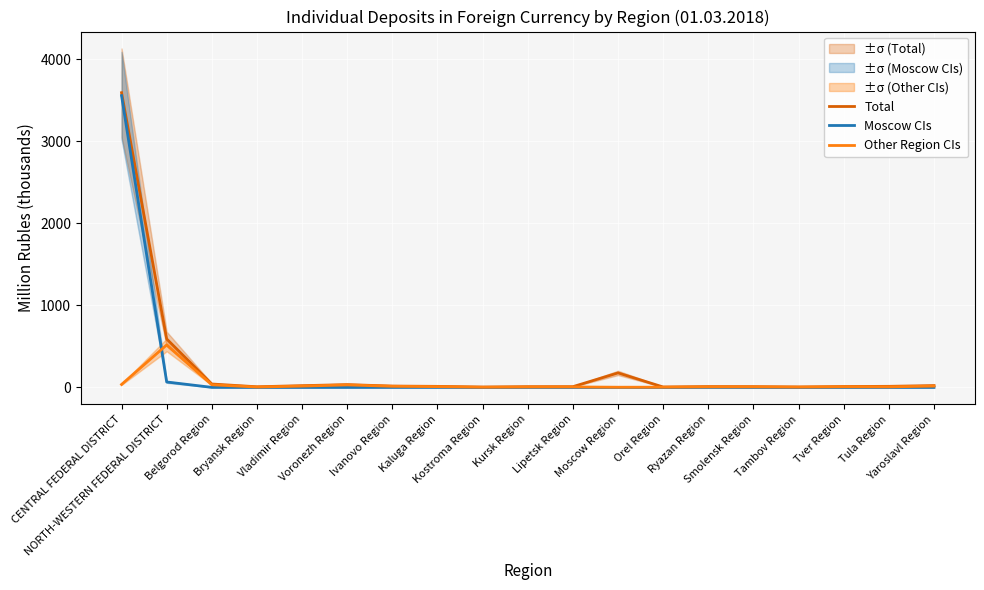

What position from the left is Ivanovo Region?

7